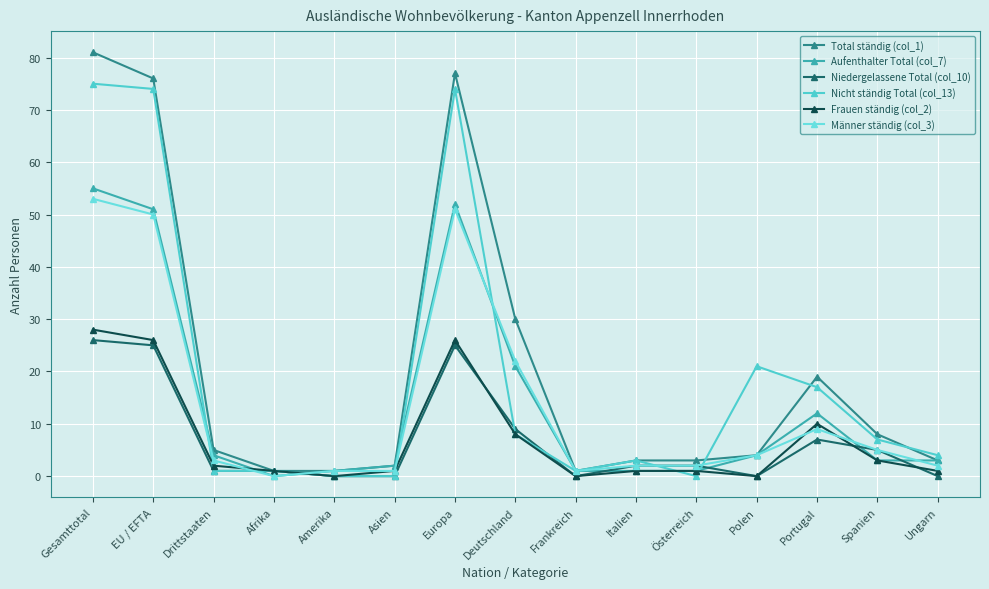

Where is Frauen ständig (col_2) nearest to the value 14?

Portugal